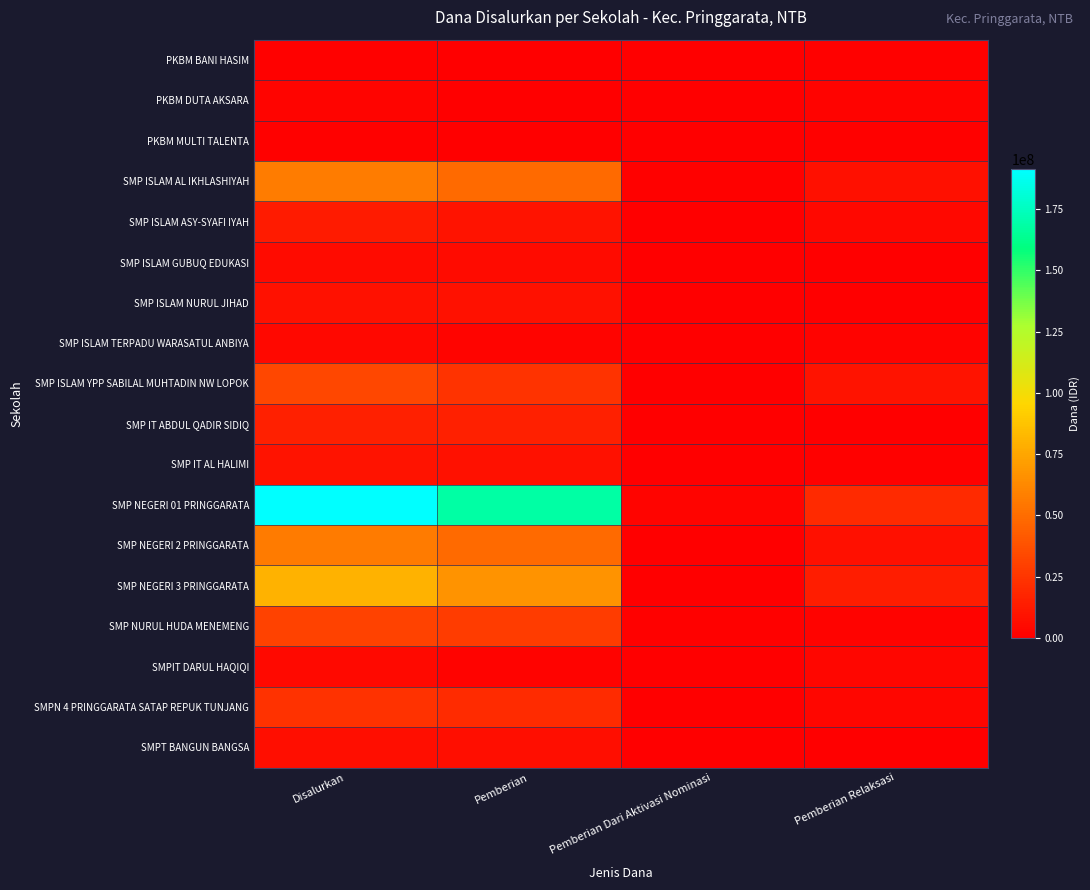

What is the greatest value displayed?

191250000